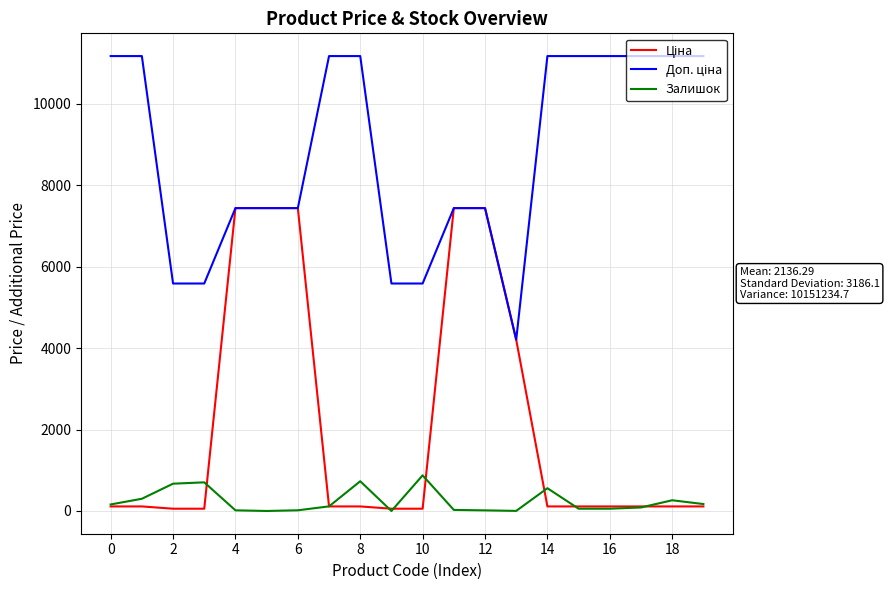

What is the maximum value shown in the chart?

11169.0